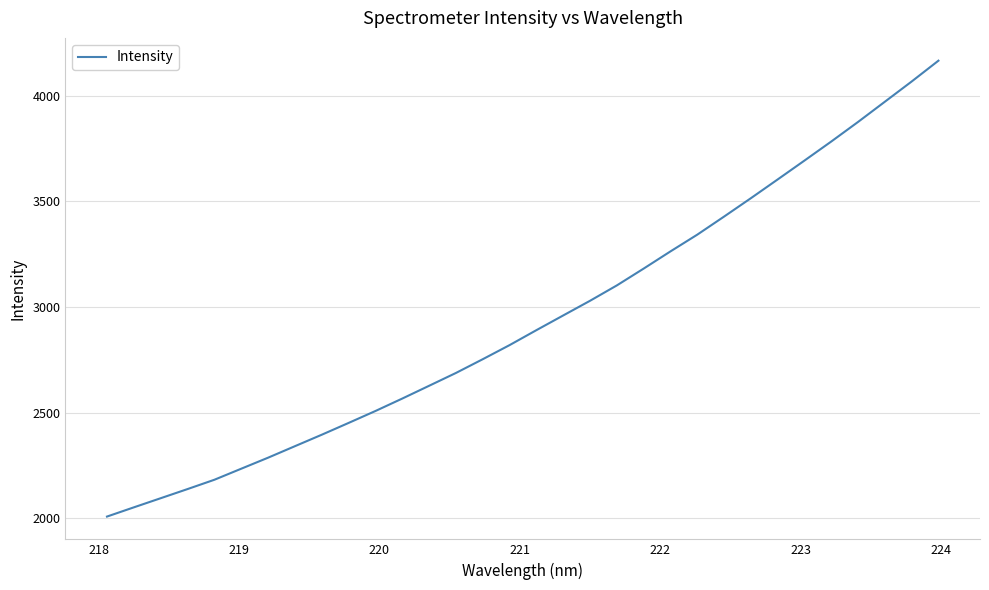

What is the difference between the second highest and second lowest values?

2015.4